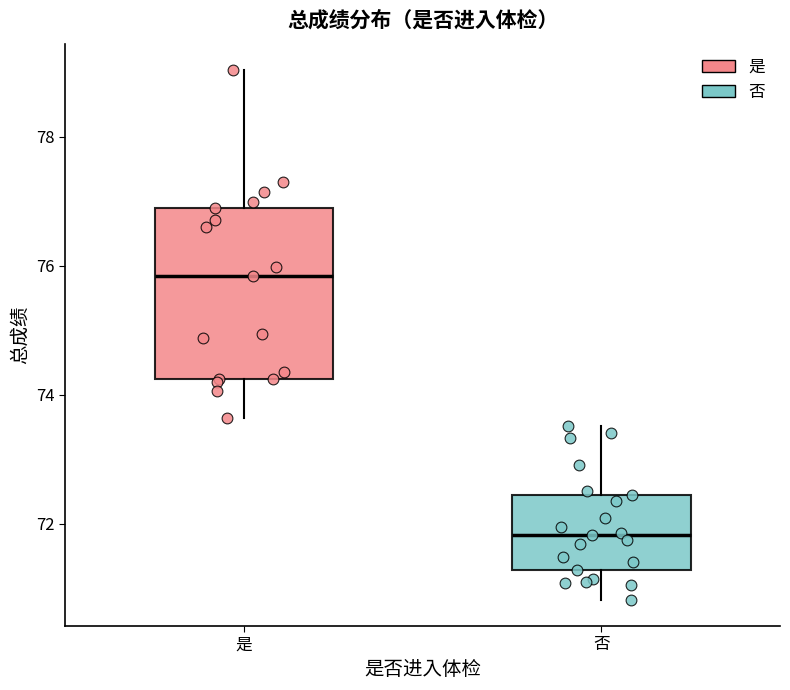

Reading left to right, read every box against the y-axis: the position of its median line, the range the box covers, and the ends of its whiskers. The values are not printed on the chart, so give them approximately, as read against the axis.

是: median 75.8, box 74.2 to 76.8, whiskers 73.6 to 79.0
否: median 71.8, box 71.2 to 72.4, whiskers 70.8 to 73.6